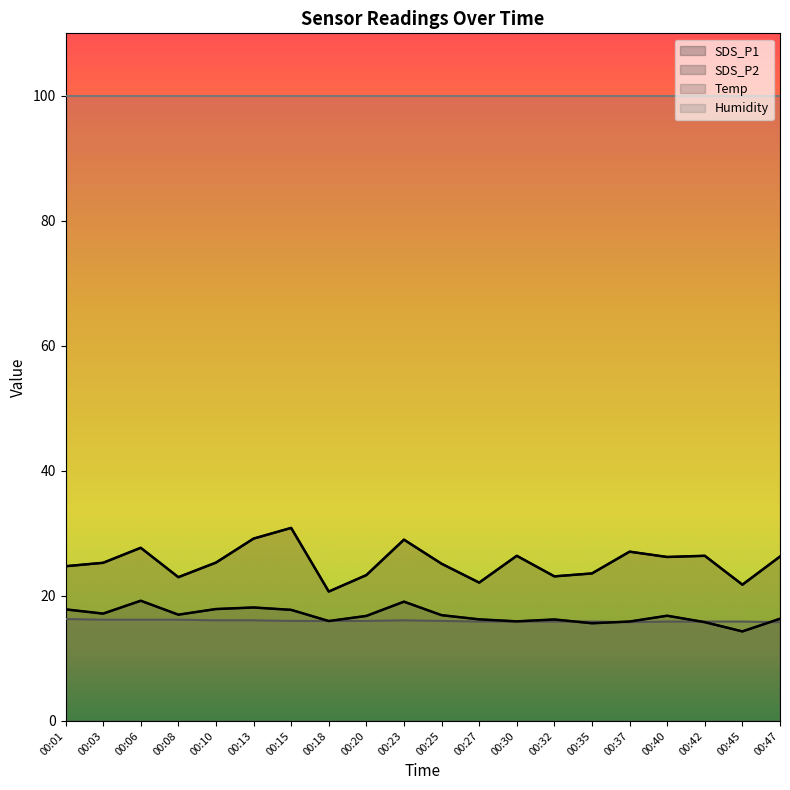

Where does the SDS_P2 series first go above 16?

00:01